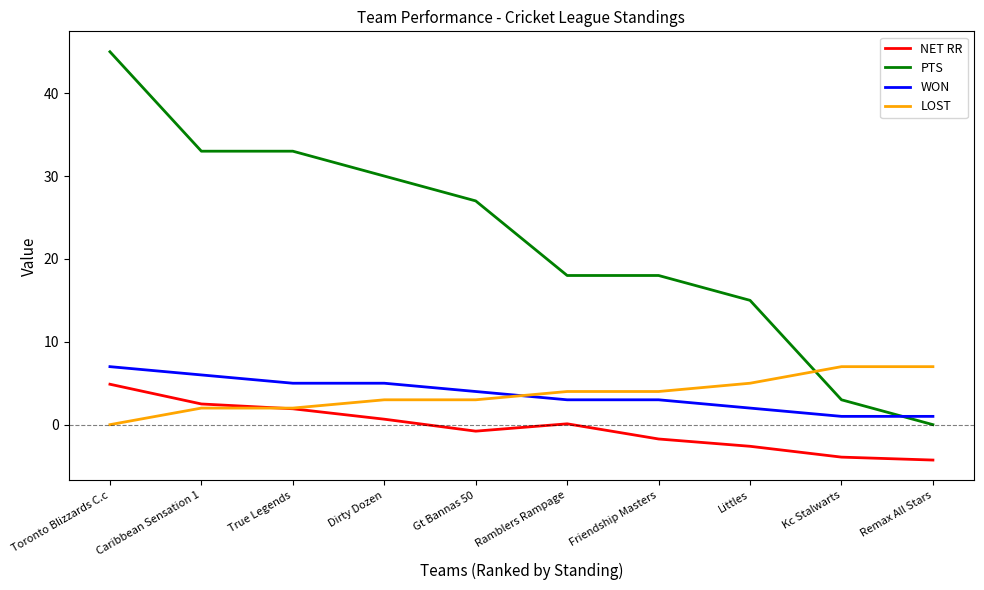

Rank the series at Littles from highest to lowest value.

PTS, LOST, WON, NET RR